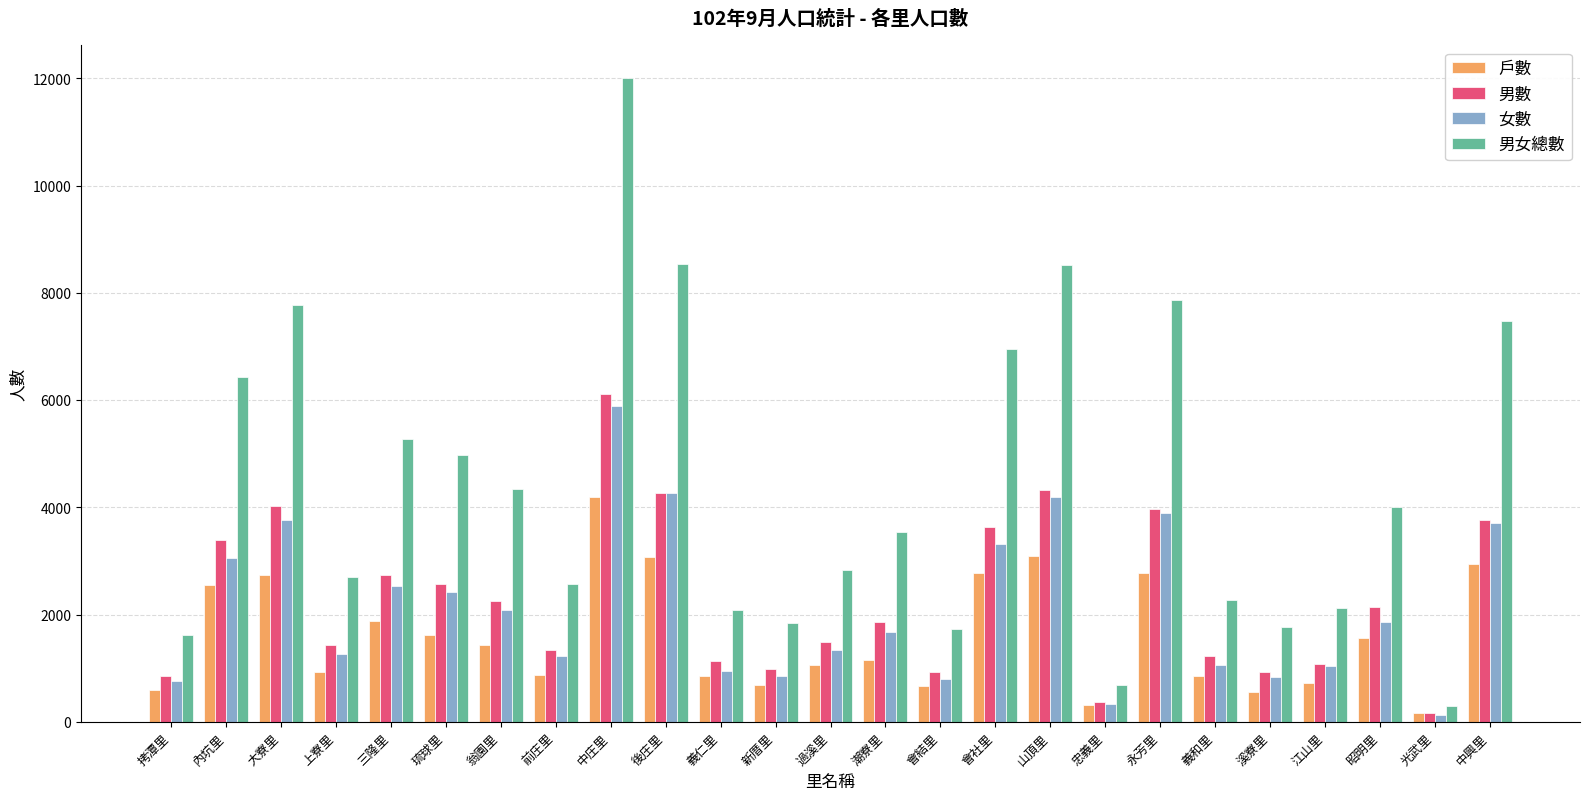

At how many categories does at least one series exceed 10542?

1